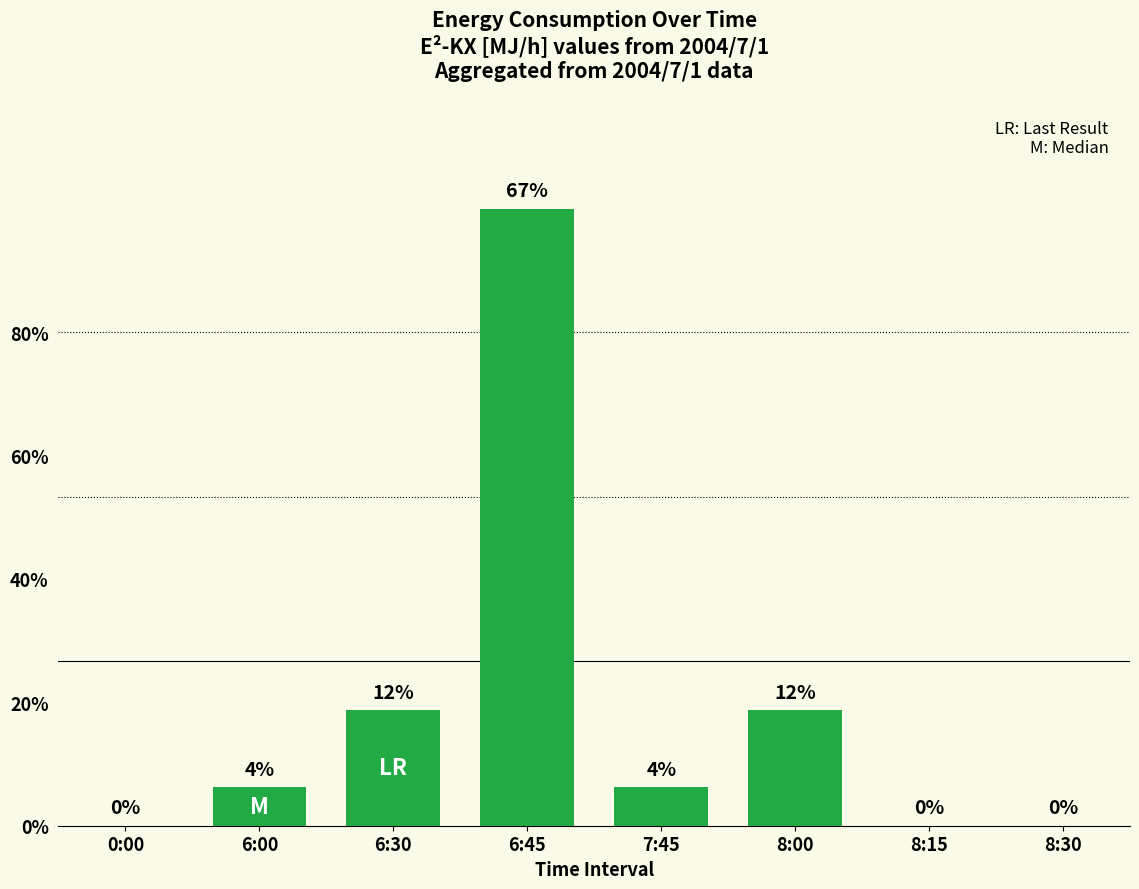

How many bars are there in total?

8